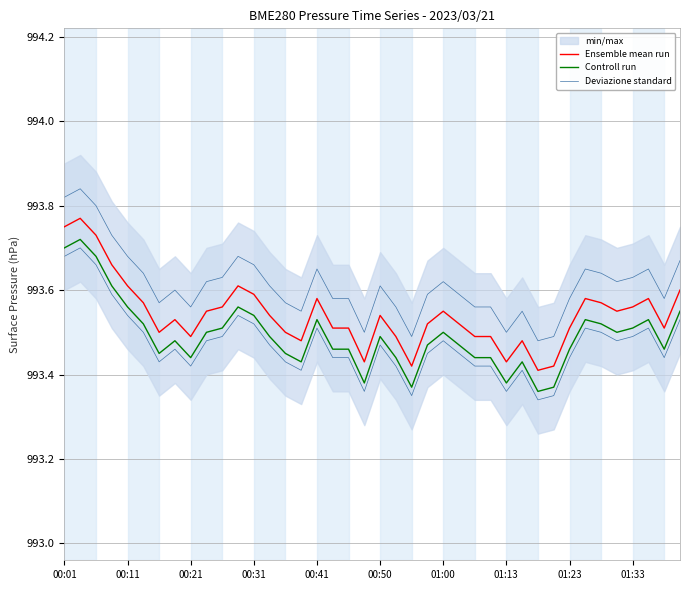

Reading left to right, transcribe all the data shown in this chart.

Ensemble mean run: 993.8	993.8	993.7	993.7	993.6	993.6	993.5	993.5	993.5	993.5	993.6	993.6	993.6	993.5	993.5	993.5	993.6	993.5	993.5	993.4	993.5	993.5	993.4	993.5	993.5	993.5	993.5	993.5	993.4	993.5	993.4	993.4	993.5	993.6	993.6	993.5	993.6	993.6	993.5	993.6
Controll run: 993.7	993.7	993.7	993.6	993.6	993.5	993.5	993.5	993.4	993.5	993.5	993.6	993.5	993.5	993.5	993.4	993.5	993.5	993.5	993.4	993.5	993.4	993.4	993.5	993.5	993.5	993.4	993.4	993.4	993.4	993.4	993.4	993.5	993.5	993.5	993.5	993.5	993.5	993.5	993.6
Deviazione standard: 993.8	993.8	993.8	993.7	993.7	993.6	993.6	993.6	993.6	993.6	993.6	993.7	993.7	993.6	993.6	993.6	993.7	993.6	993.6	993.5	993.6	993.6	993.5	993.6	993.6	993.6	993.6	993.6	993.5	993.6	993.5	993.5	993.6	993.7	993.6	993.6	993.6	993.7	993.6	993.7